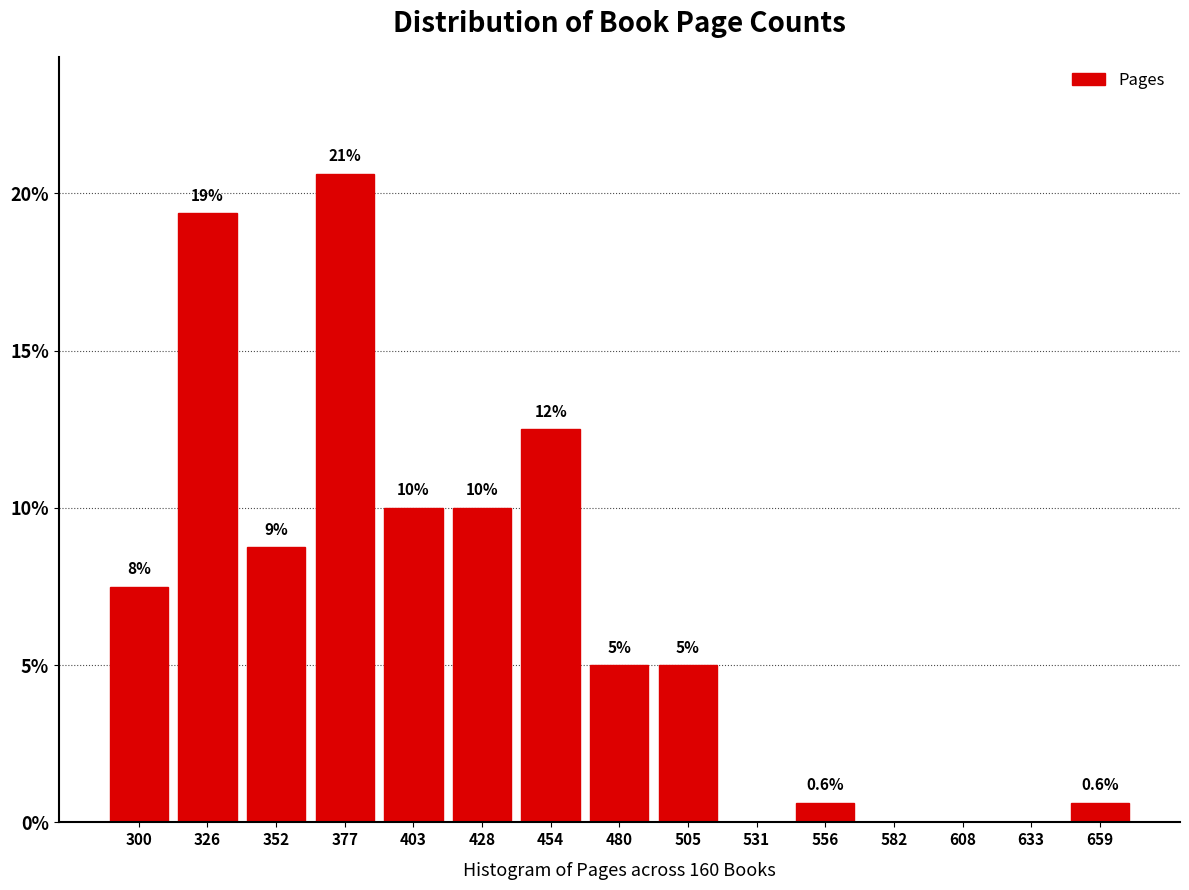

Over which range of the x-axis is the bar tallest?

365 to 390